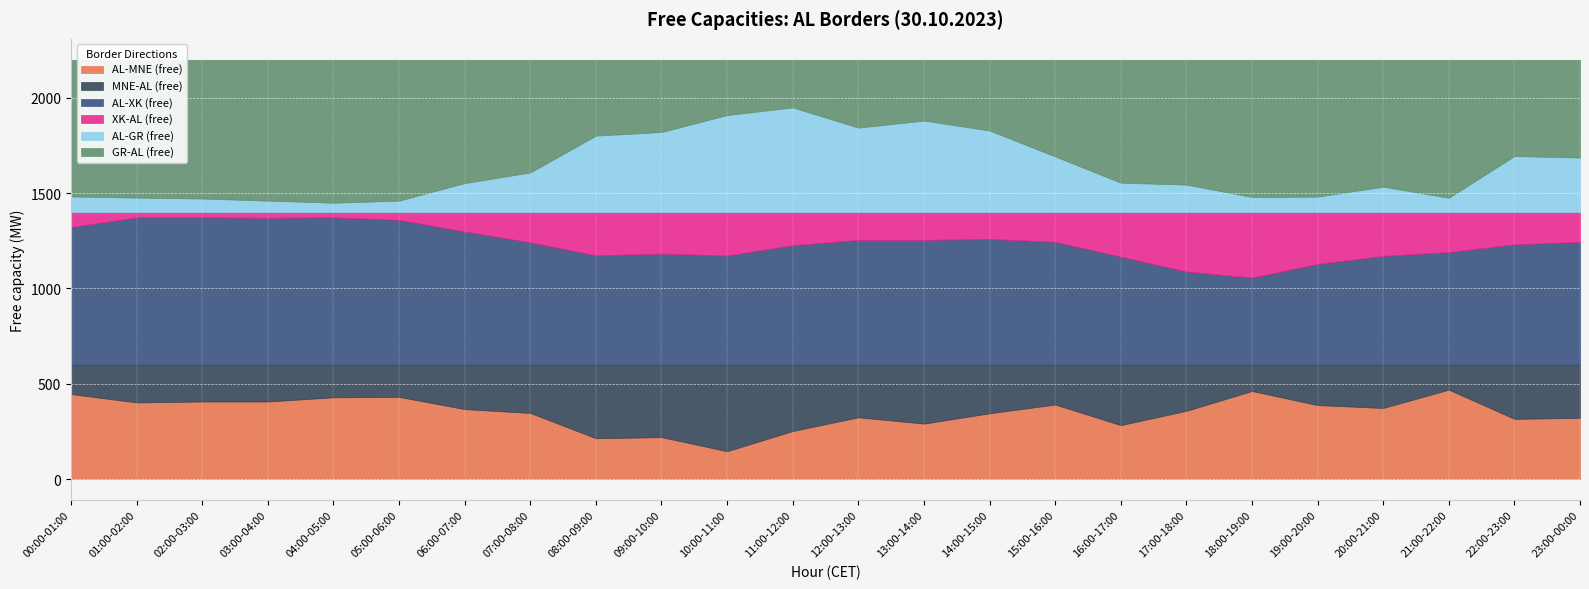

The value of XK-AL (free) at 08:00-09:00 is 70. True or false?

False